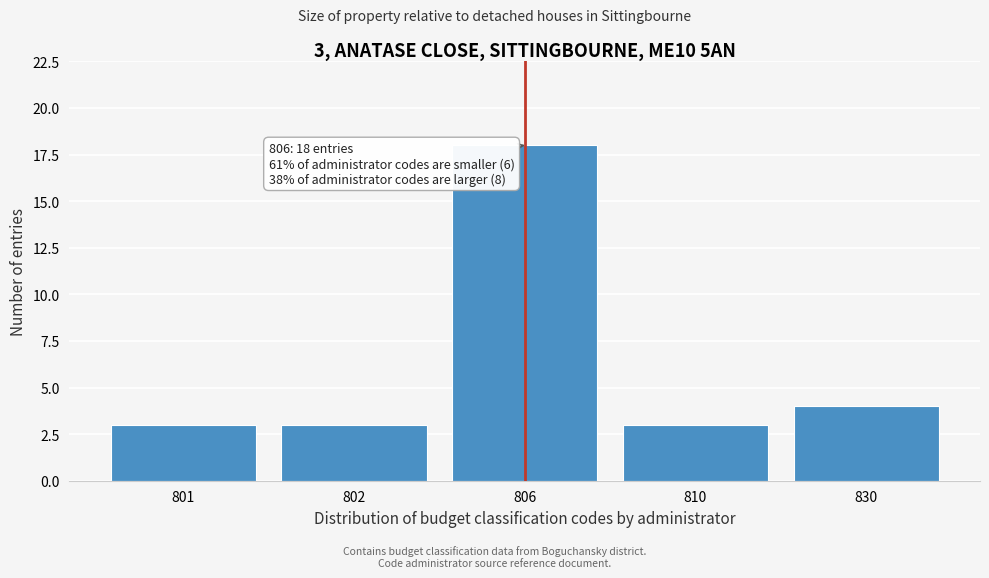

Reading left to right, list all the values displayed in this chart.

801=3	802=3	806=18	810=3	830=4